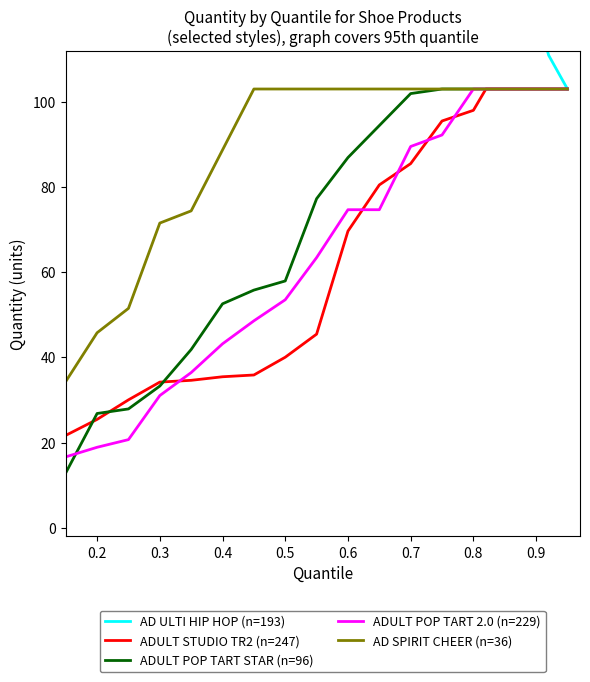

What position from the right is 0.2?

19